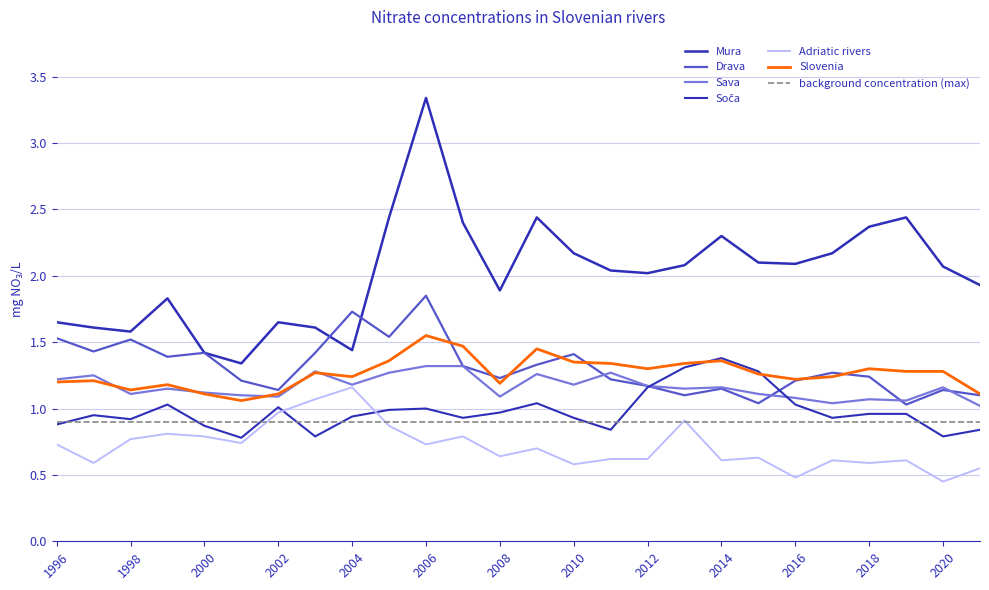

Does the chart have visible grid lines?

Yes